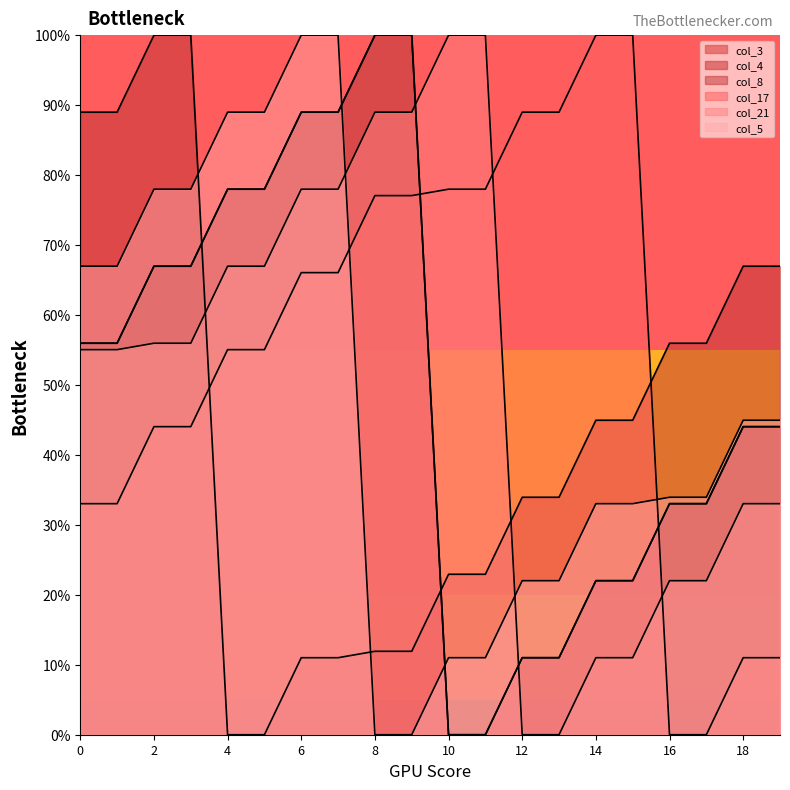

The value of col_4 at 3 is 16.1. True or false?

False